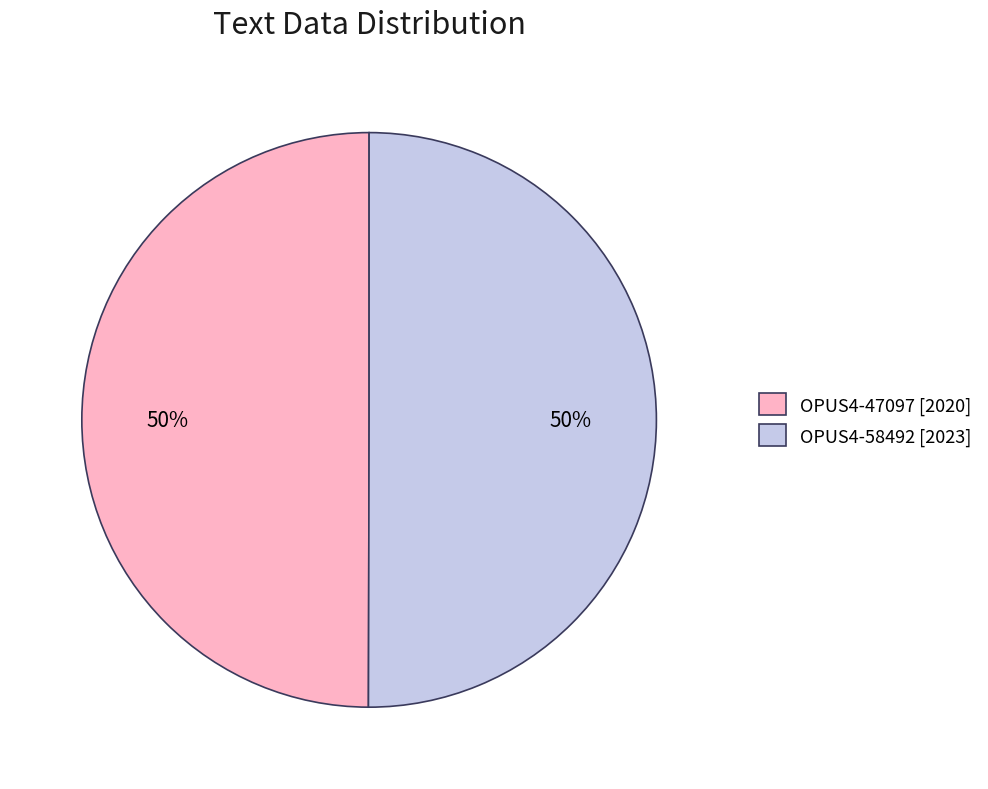

How many slices are in this pie chart?

2